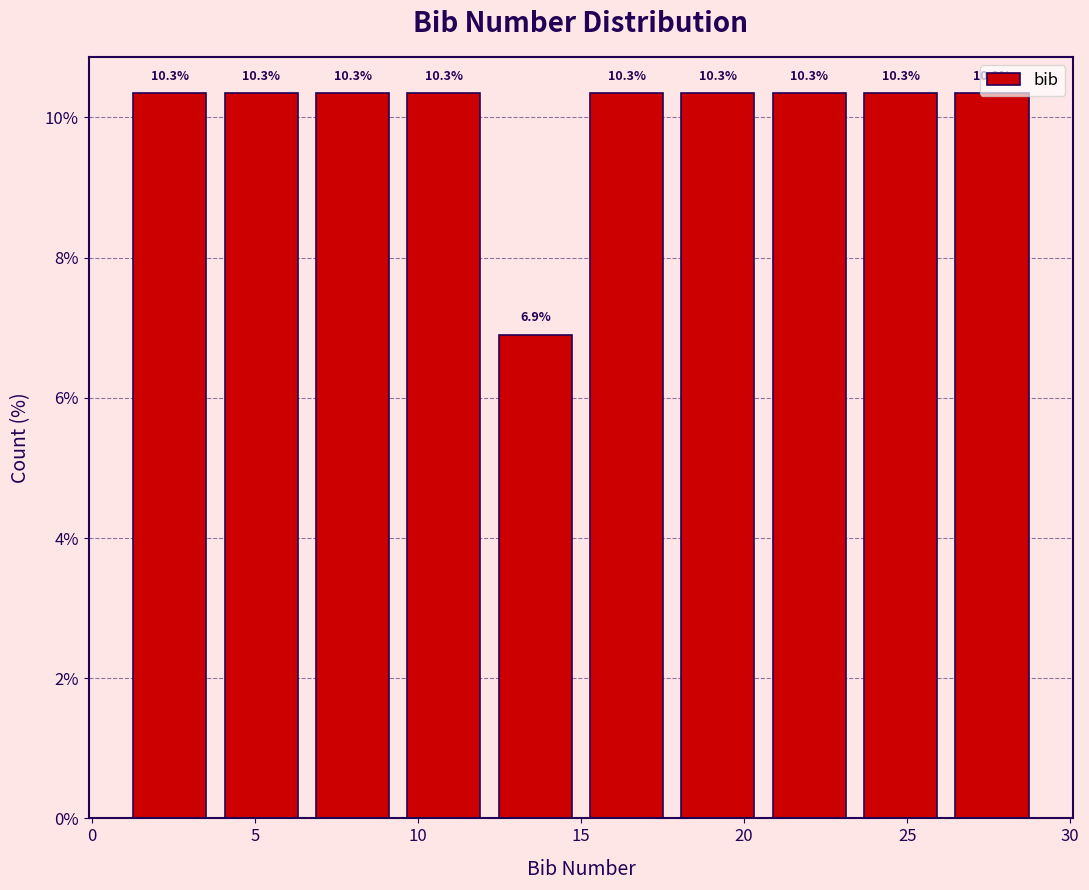

How tall is the bar that spans 3.8 to 6.6 on the x-axis? The bar edges are not printed on the chart, so give them approximately, as read against the axis.

10.3